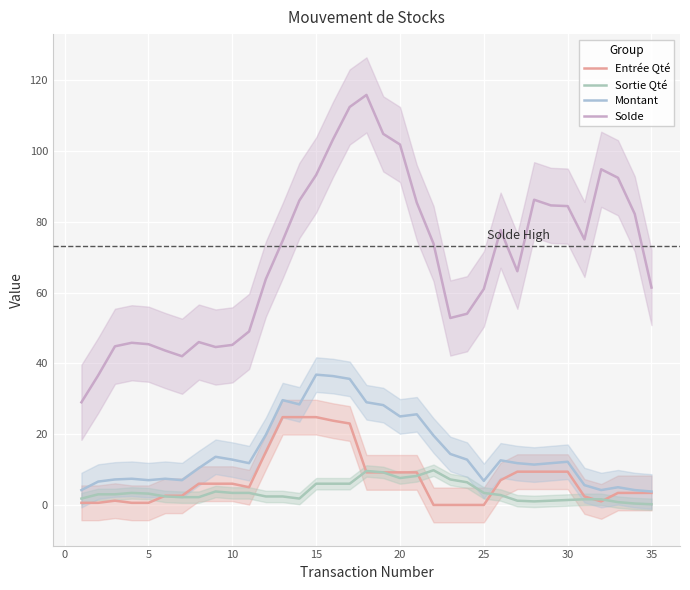

What value does the Montant series have at 30?

12.2